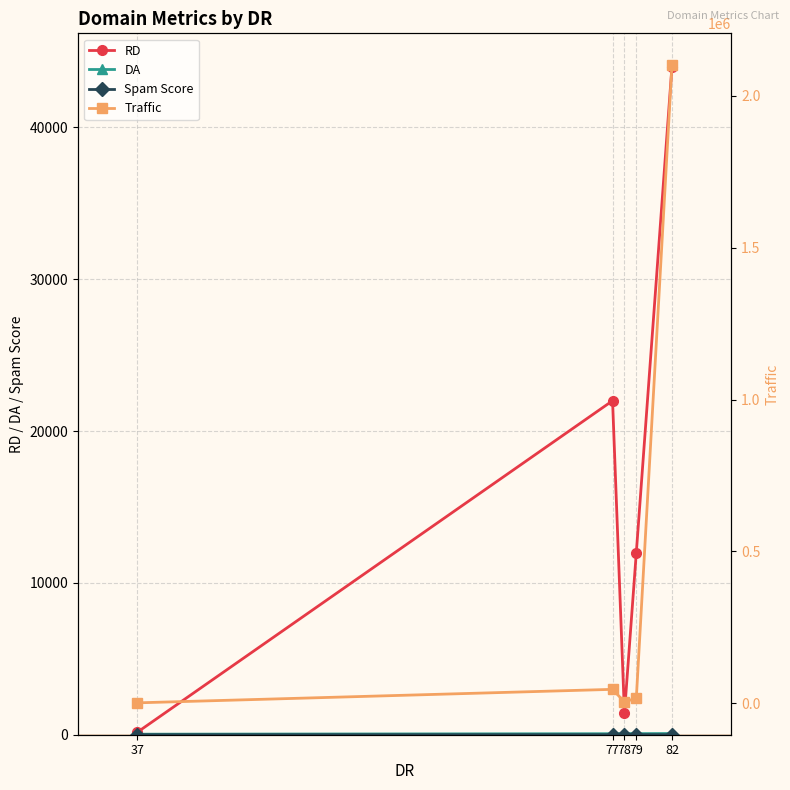

Which series has the widest spread of values?

Traffic